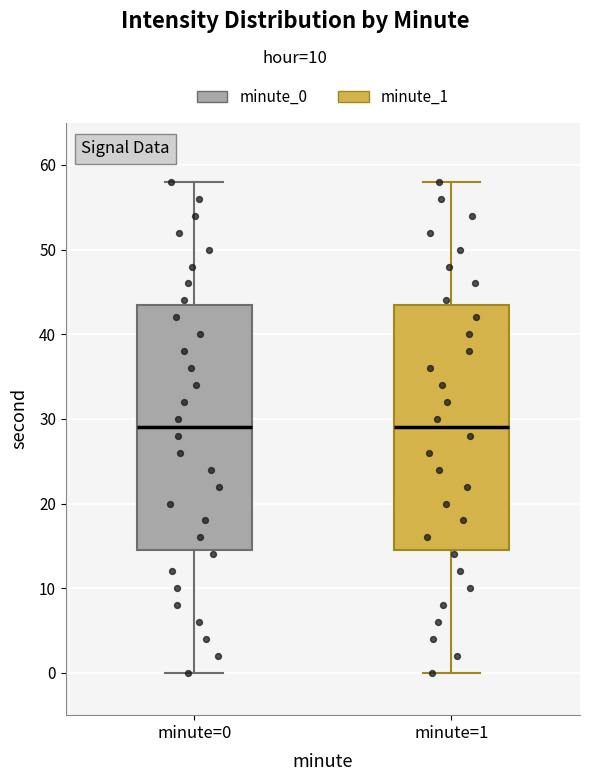

Reading left to right, transcribe this box plot: for each box, give where its median line is, the range the box spans, and where its two whiskers end, as read against the y-axis. The values are not printed on the chart, so give them approximately, as read against the axis.

minute=0: median 29, box 15 to 44, whiskers 0 to 58
minute=1: median 29, box 15 to 44, whiskers 0 to 58